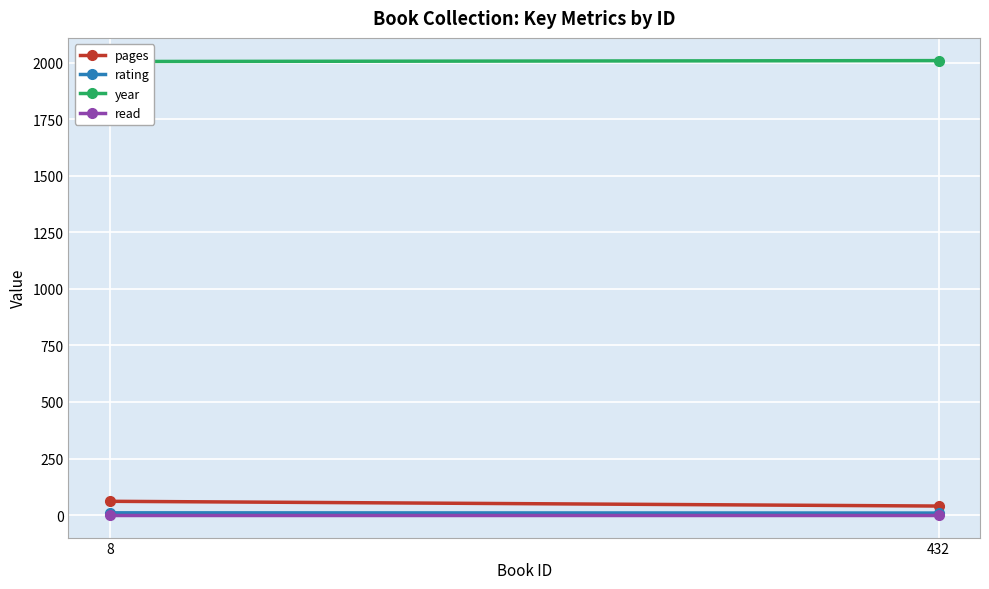

The pages series shows 109 at 8. True or false?

False